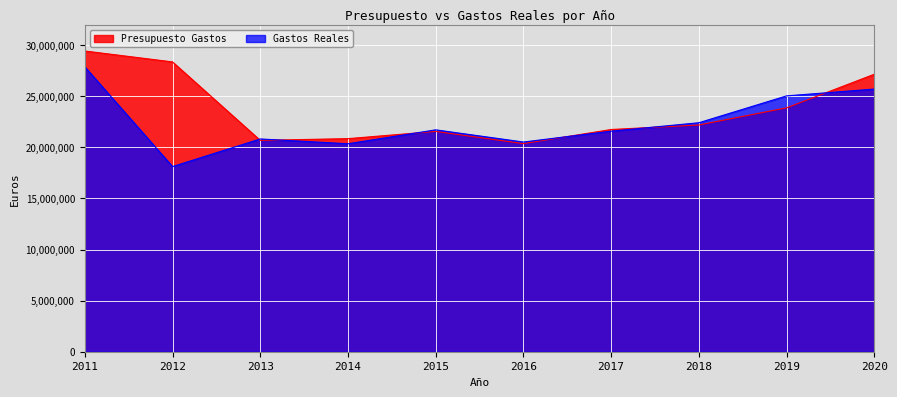

Where is Presupuesto Gastos nearest to the value 24901483?

2019